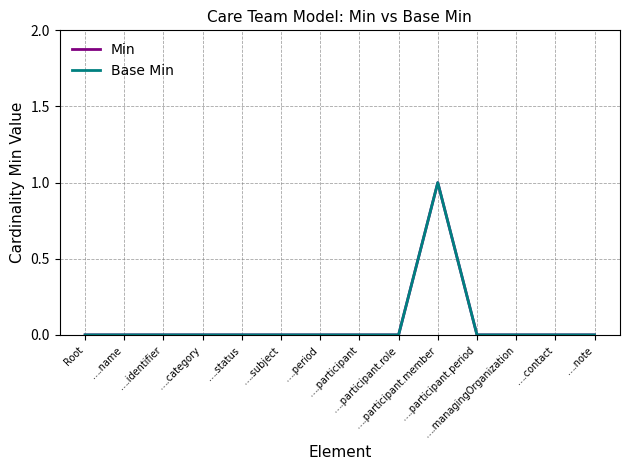

Rank the series at ….participant.role from lowest to highest value.

Min, Base Min